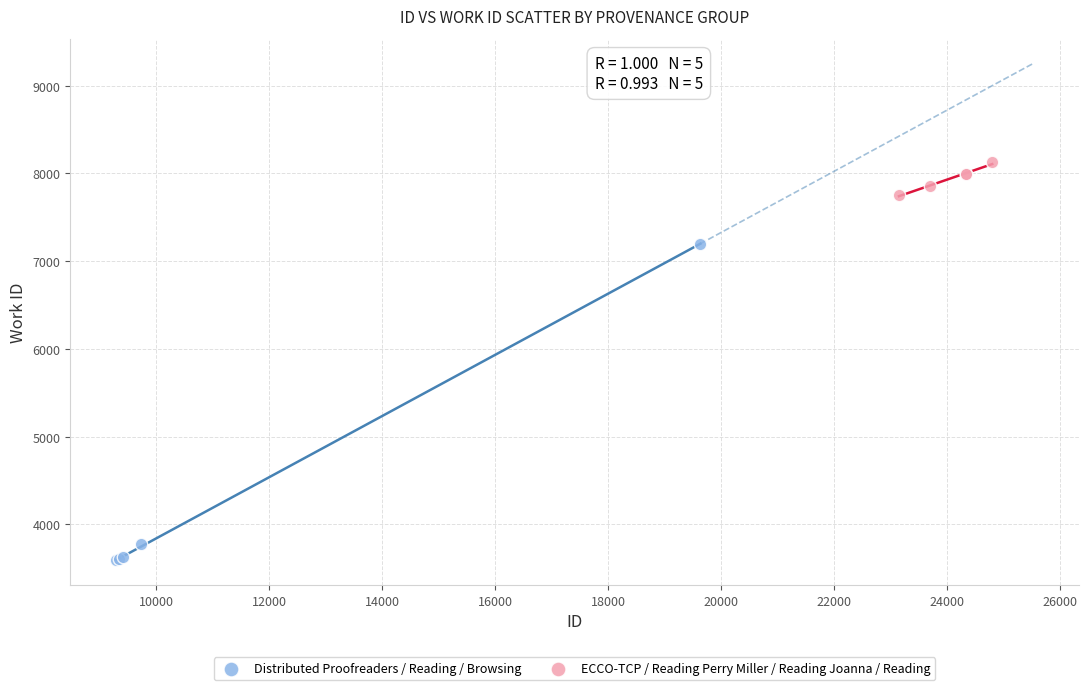

What are all the series names shown in the legend?

Distributed Proofreaders / Reading / Browsing, ECCO-TCP / Reading Perry Miller / Reading Joanna / Reading